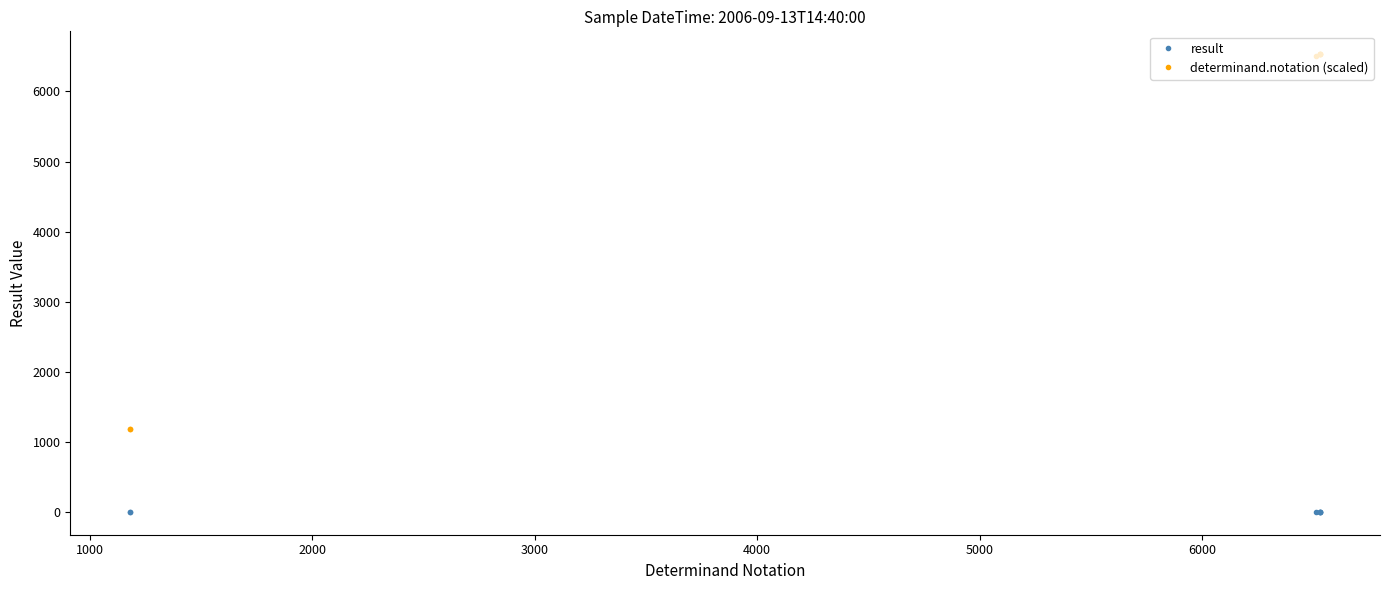

Which series has the widest spread of values?

determinand.notation (scaled)